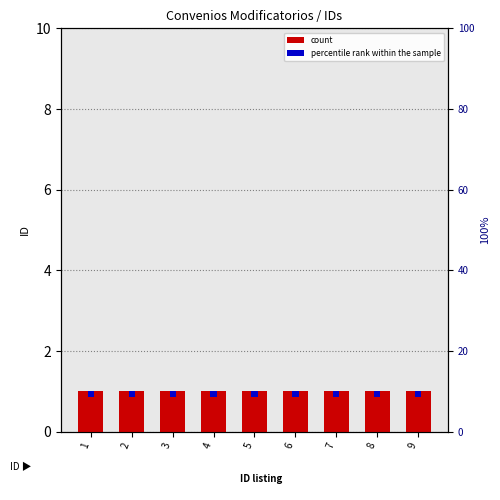

Rank the series by their average value, from highest to lowest.

count, percentile rank within the sample